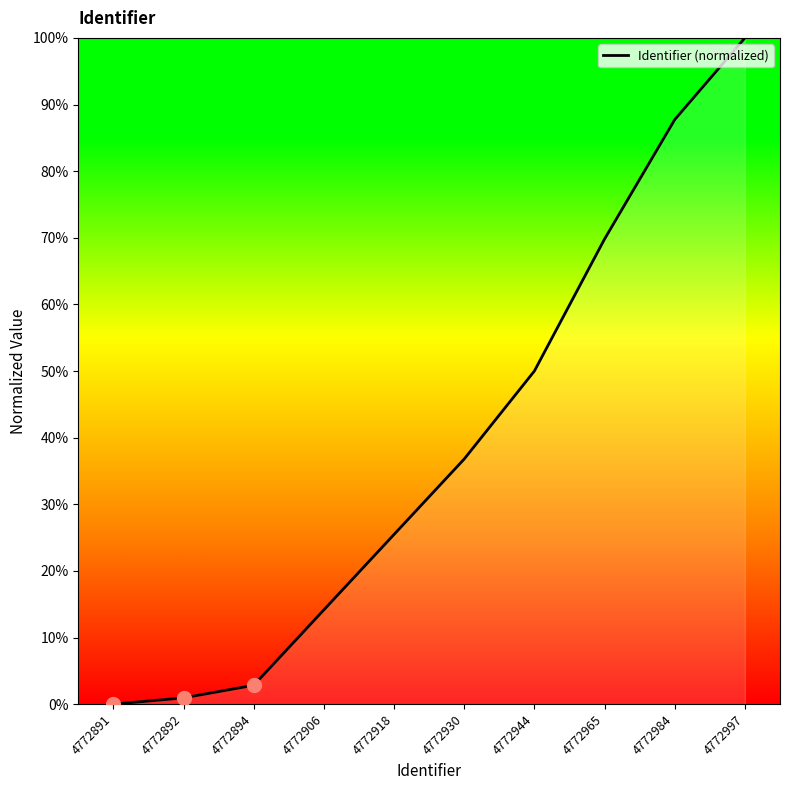

True or false: the data shows 87.7 at 4772984.

True